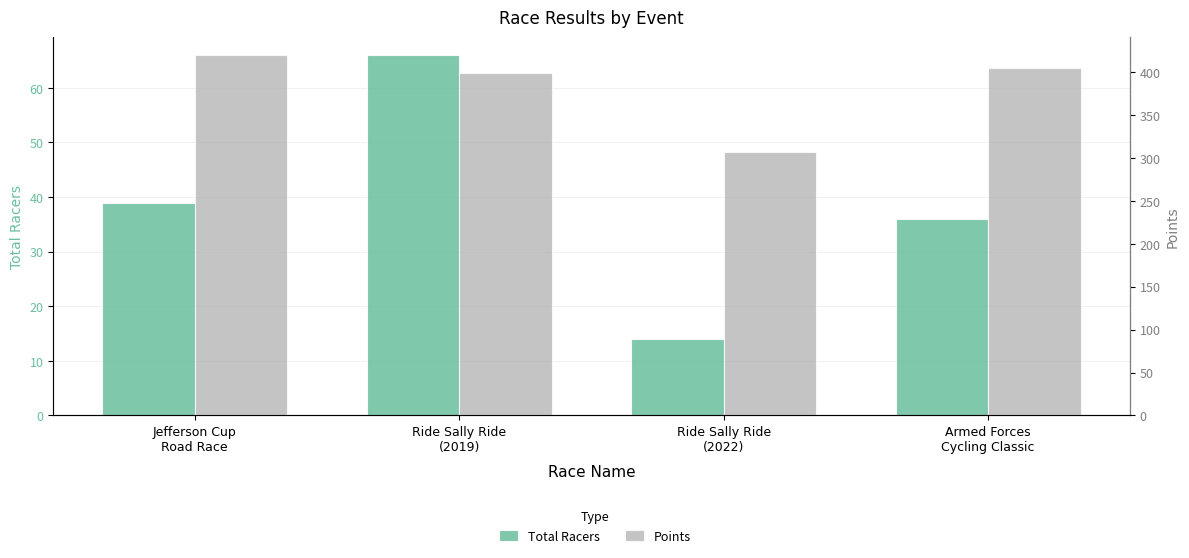

Where is Points nearest to the value 363?

Ride Sally Ride
(2019)